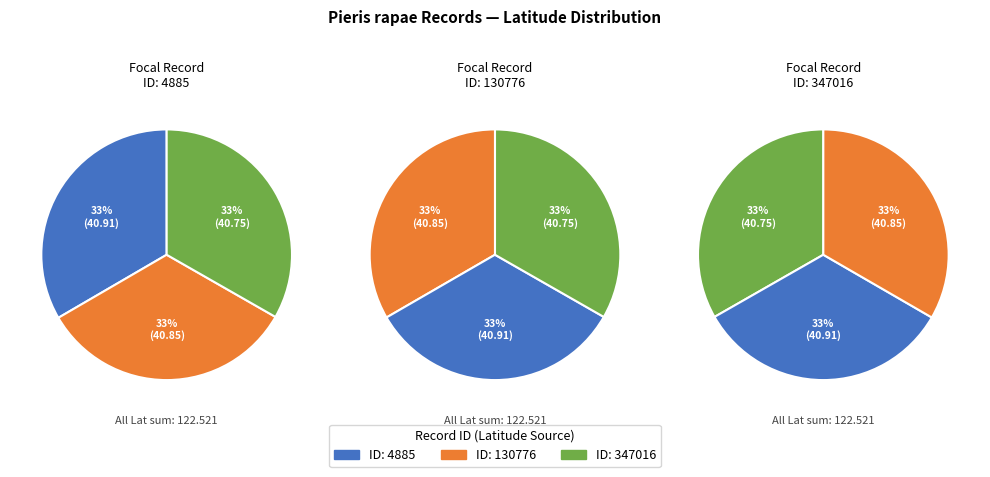

To the nearest percent, what is the average slice percentage?

33%